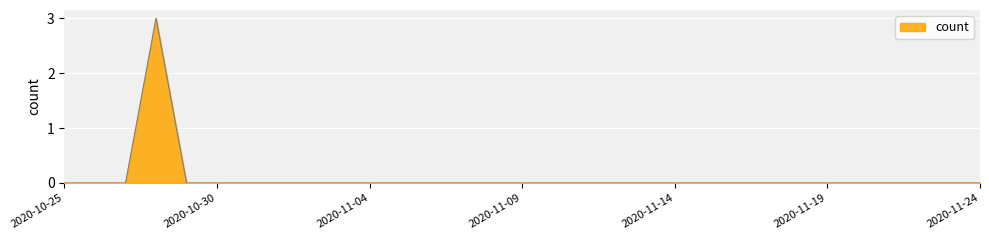

What is the maximum value shown in the chart?

3